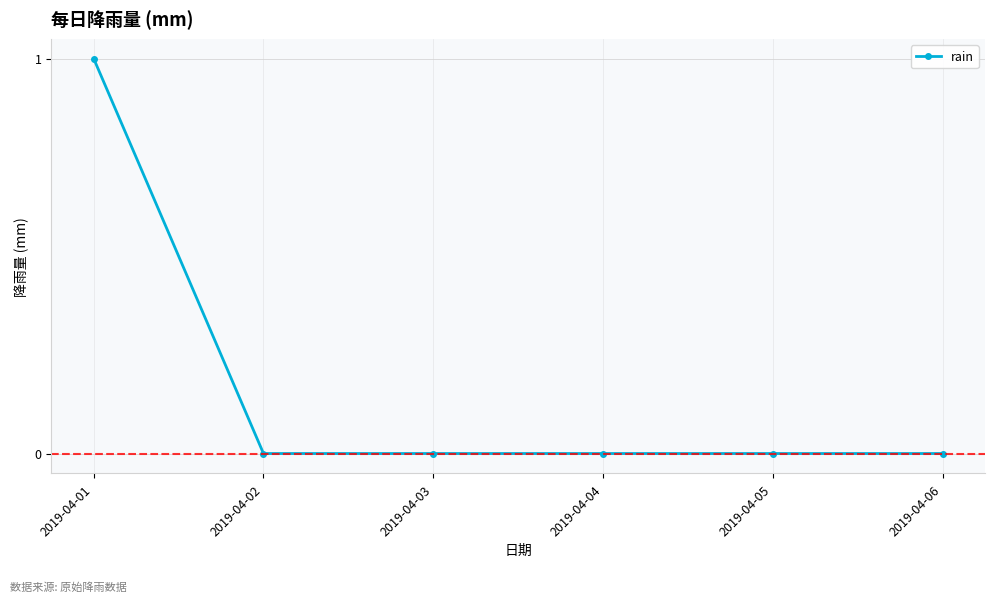

The value at 2019-04-06 is 0. True or false?

True